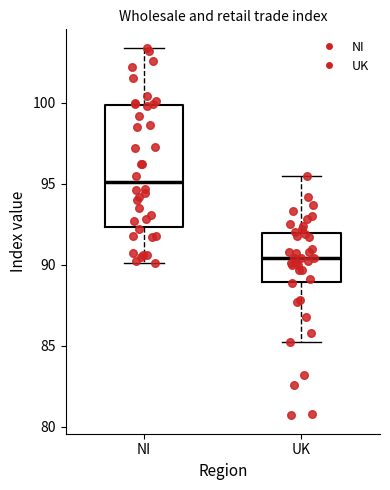

Which box has the highest median line?

NI